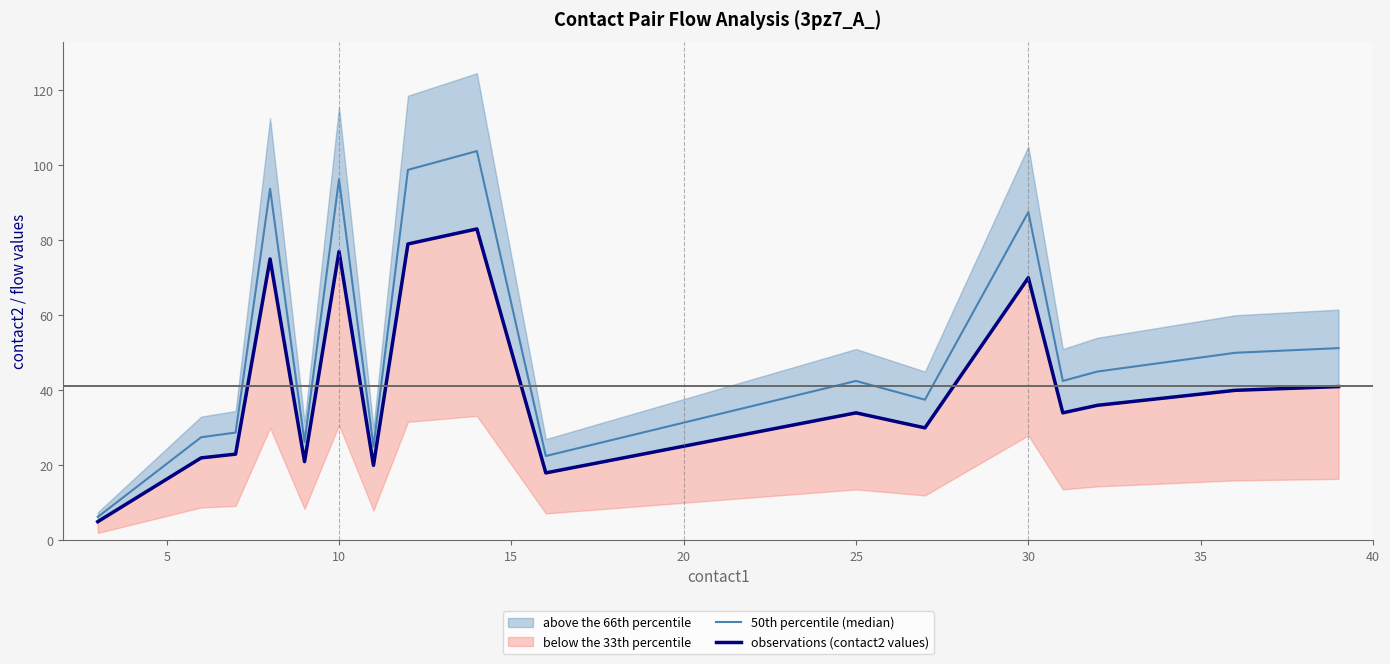

Is it true that observations (contact2 values) equals 119.4 at 15?

False